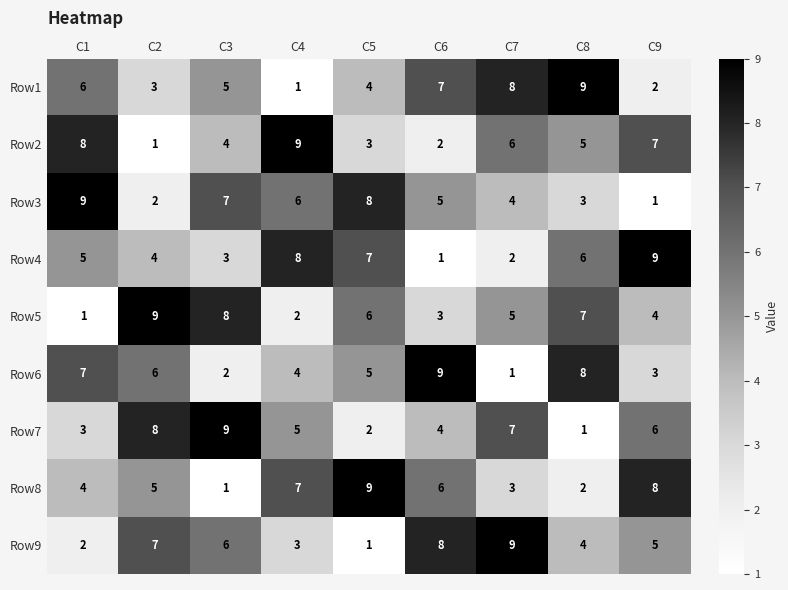

True or false: Row5 has a value of 11 at C3.

False